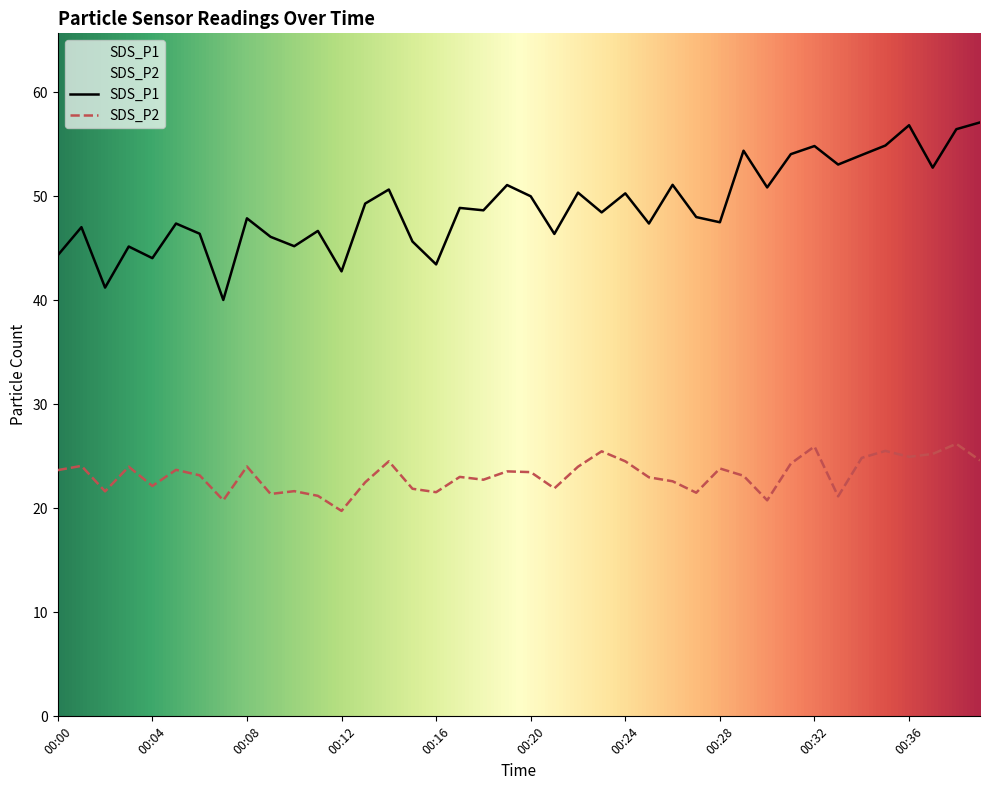

At which category does the chart reach its peak across all series?

00:39